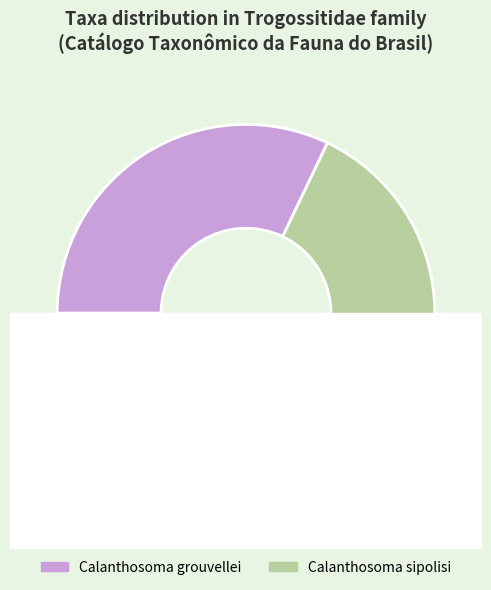

True or false: Calanthosoma sipolisi accounts for 79% of the total.

False